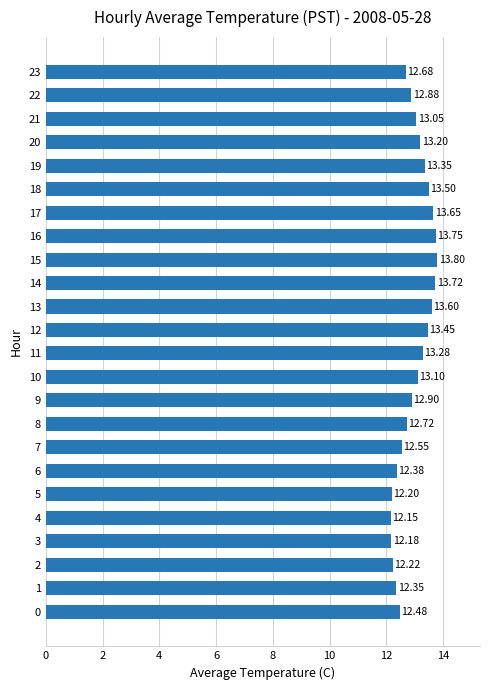

What is the difference between the values at 9 and 14?

0.8